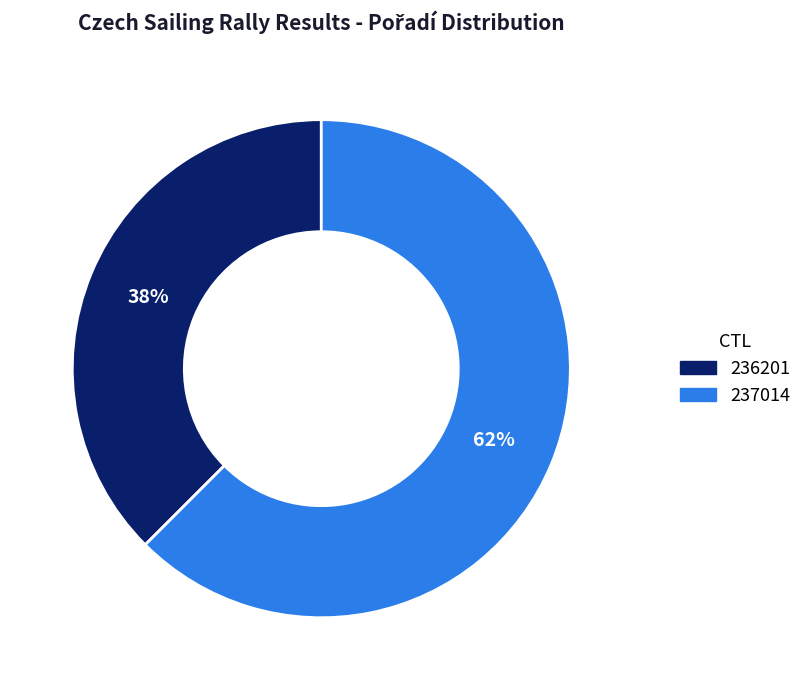

Rank the categories by value from highest to lowest.

237014, 236201